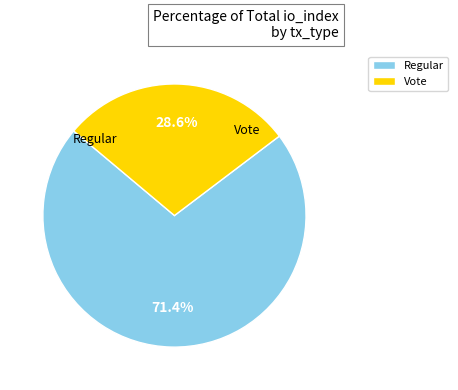

Is it true that Vote is 43% of the pie?

False